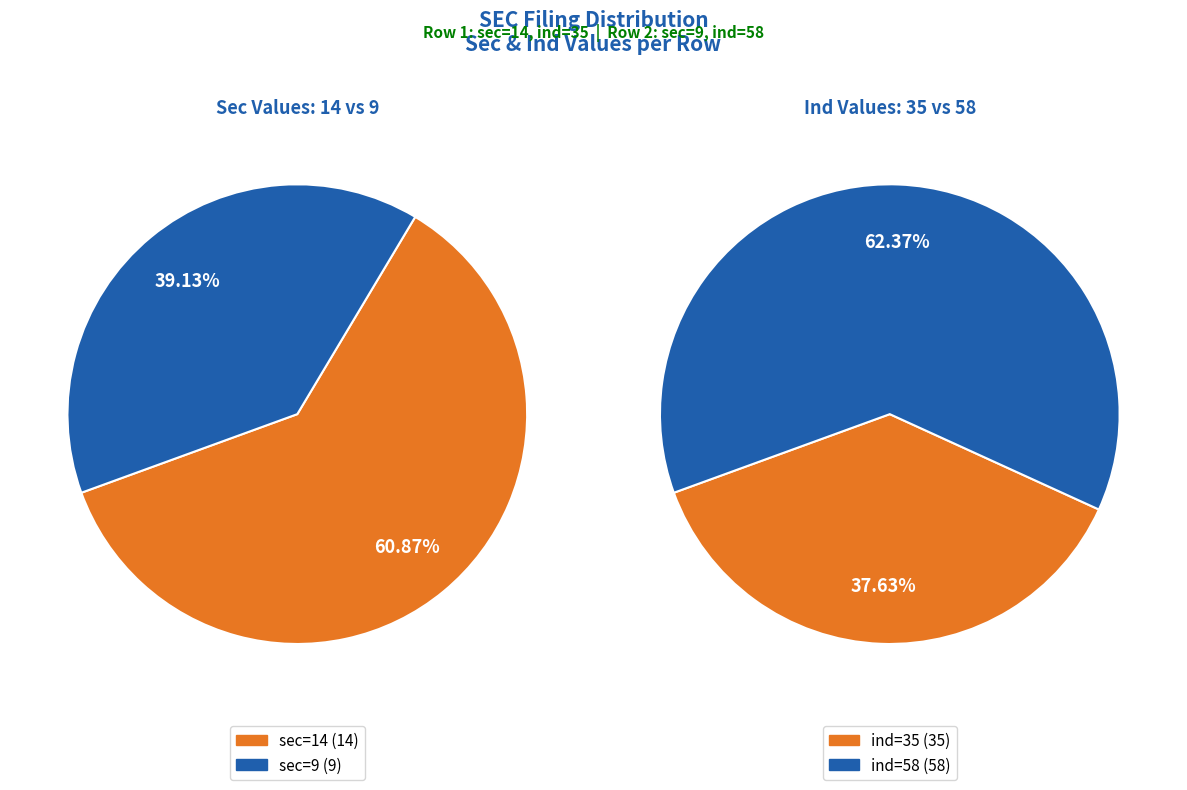

Count the number of slices in the pie.

2